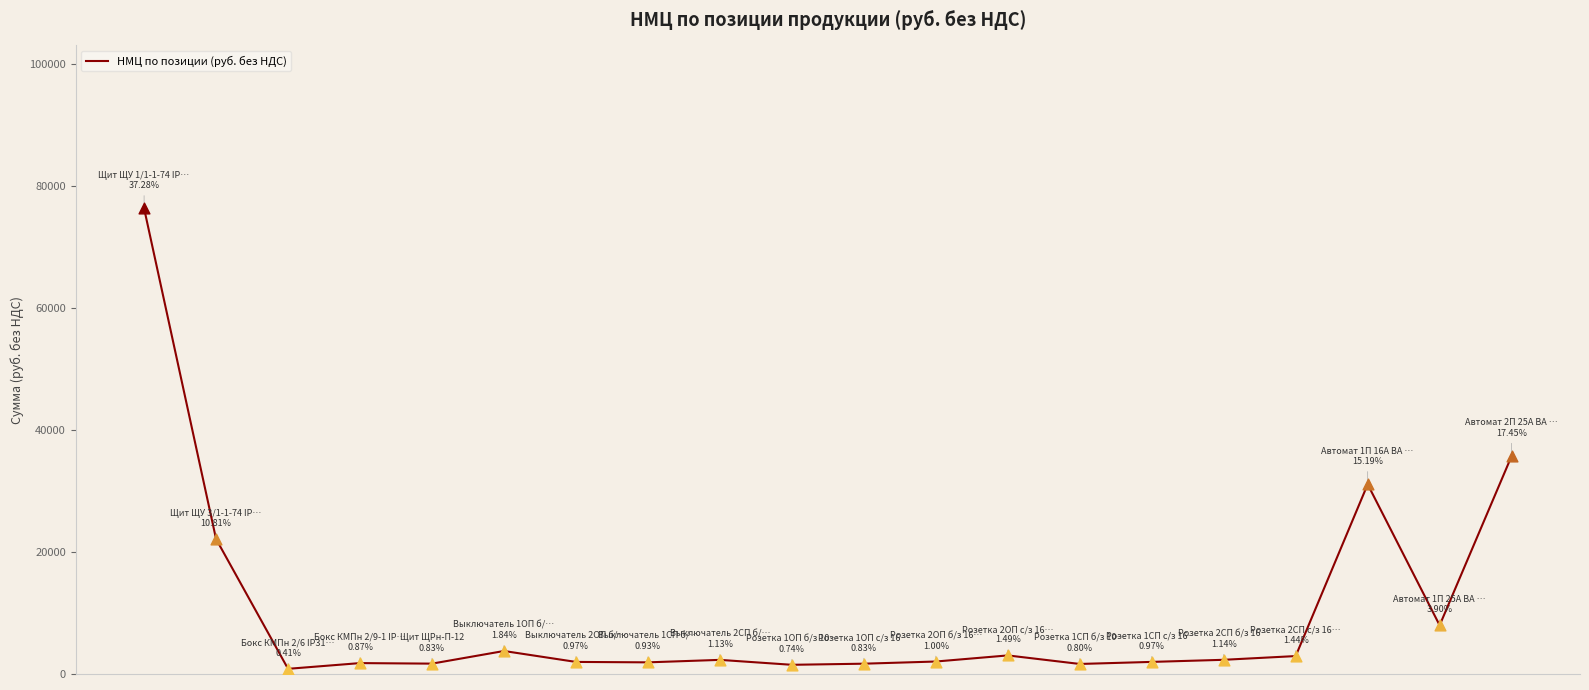

What is the maximum value shown in the chart?

76342.5